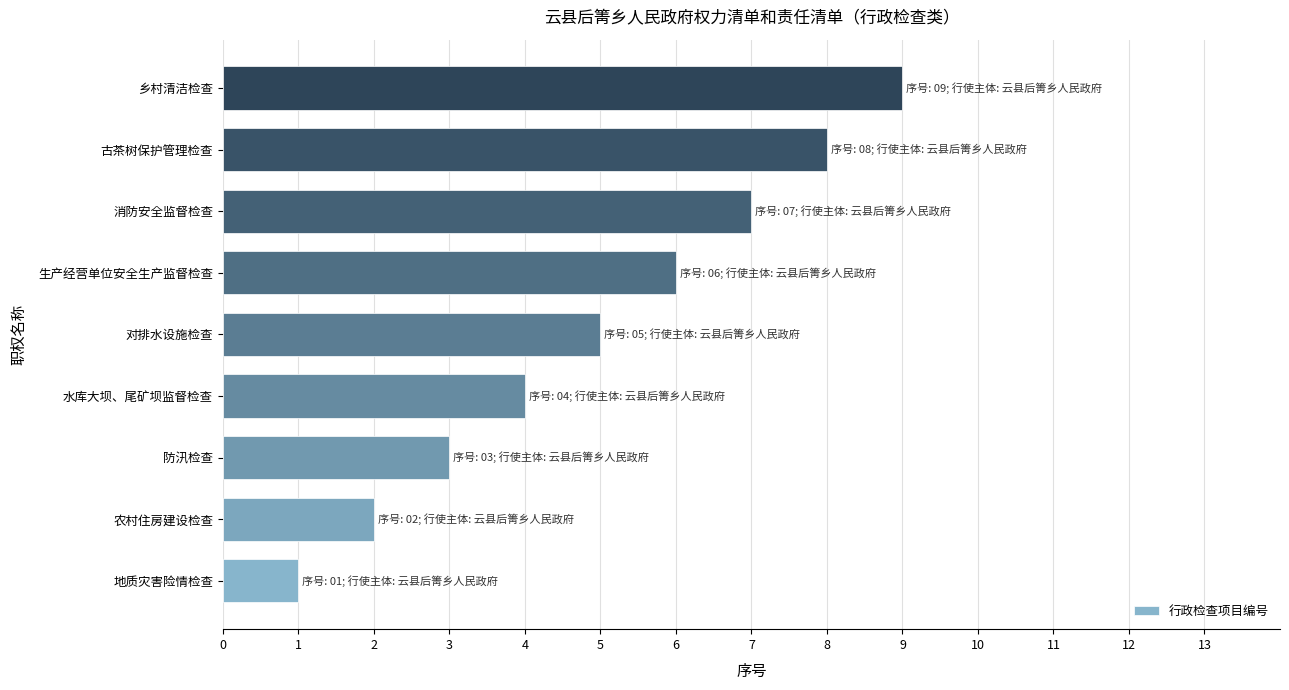

True or false: the data shows 2 at 水库大坝、尾矿坝监督检查.

False